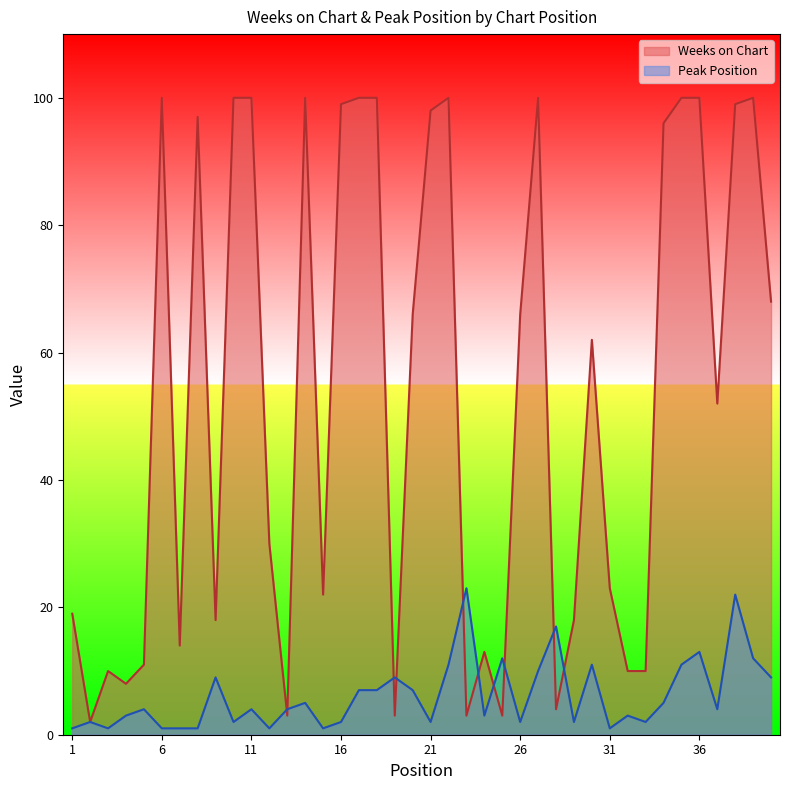

The value of Weeks on Chart at 11 is 100. True or false?

True